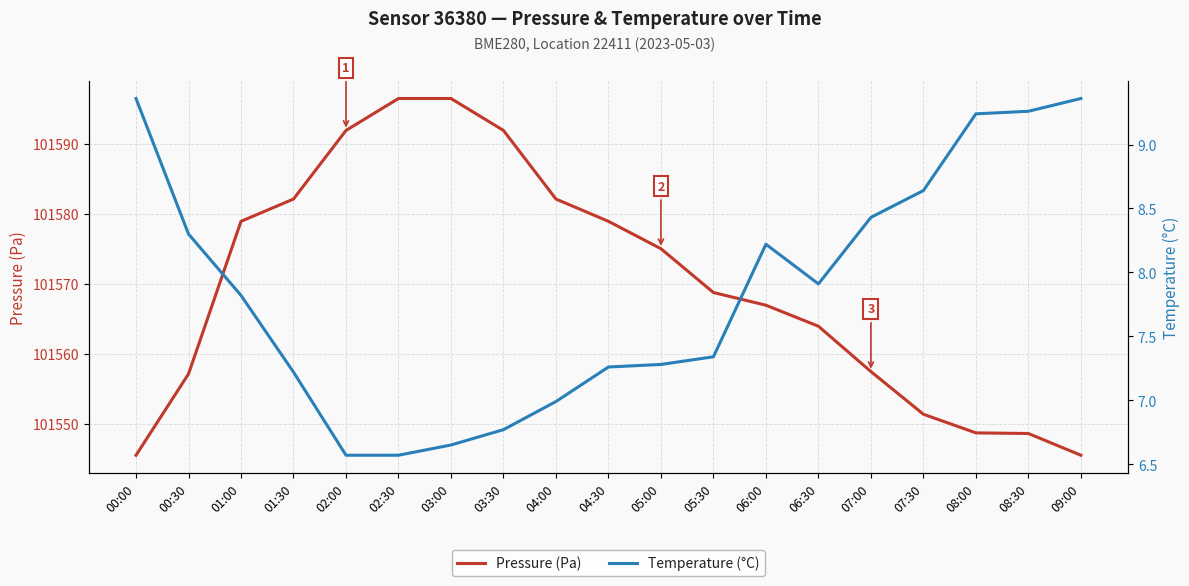

True or false: Pressure (Pa) has more than 0 points higher than both neighbors.

False